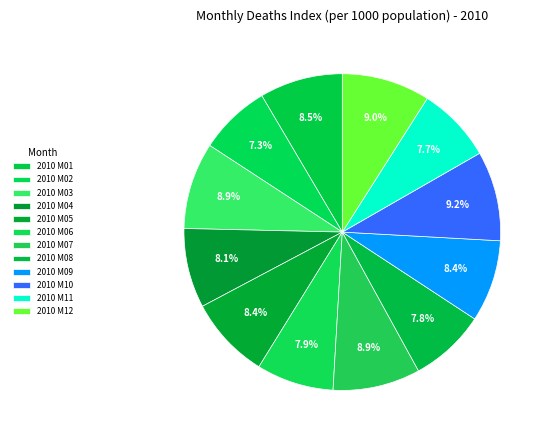

Is the sum of 2010 M05 and 2010 M07 greater than half?

No